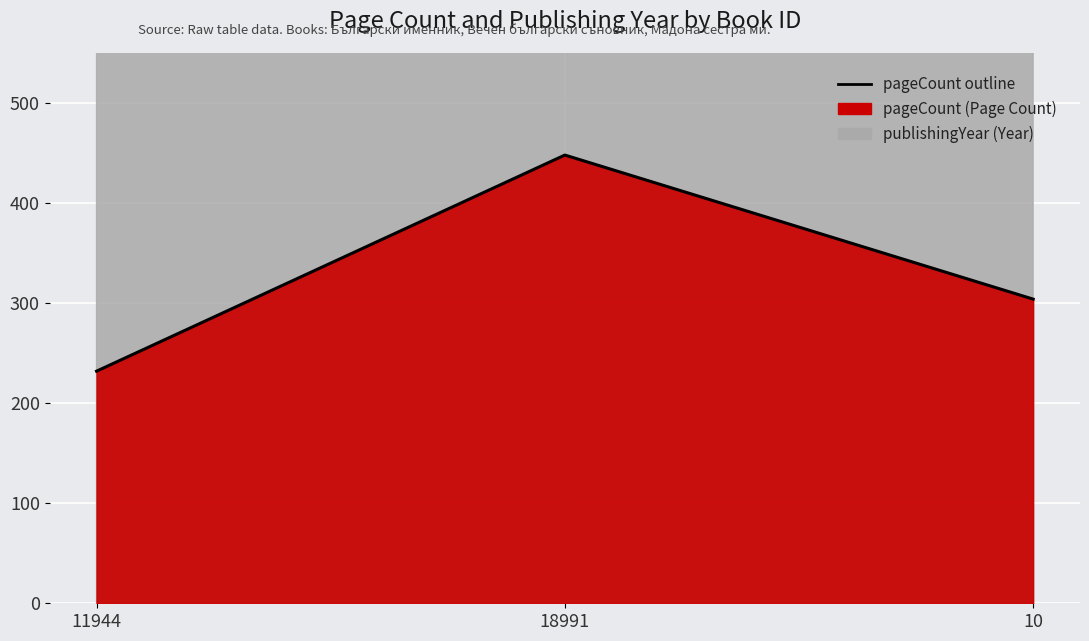

Count the values in the range 232 to 448.

3